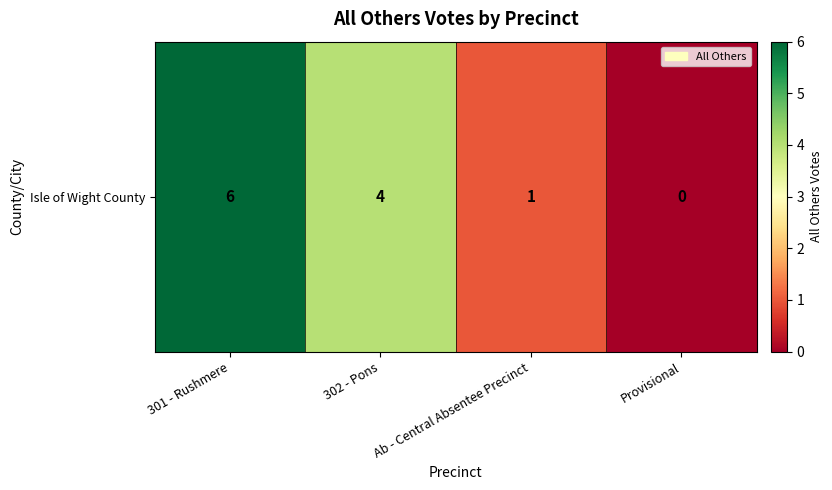

Count the number of values greater than 4.

1